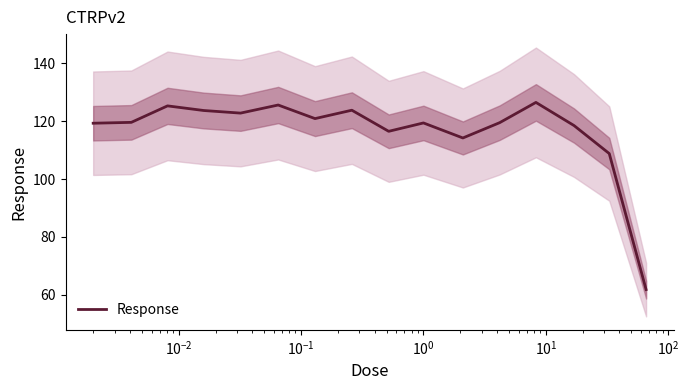

What is the minimum value for Response?

61.8